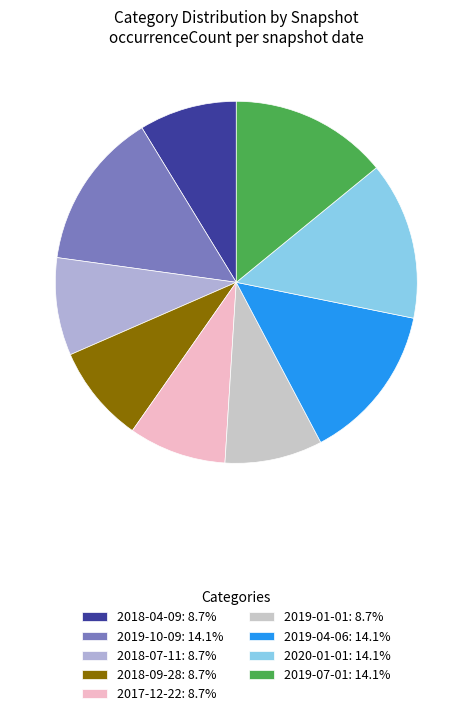

How many slices are in this pie chart?

9